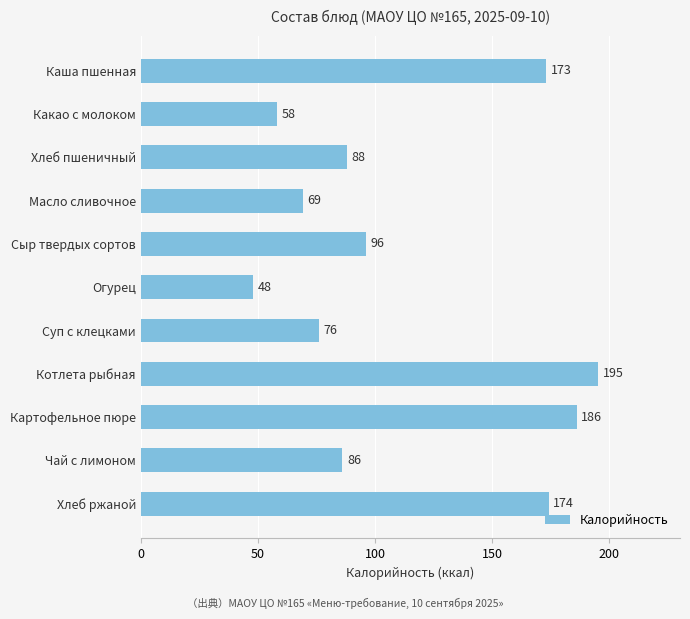

Which label corresponds to the largest value in the chart?

Котлета рыбная